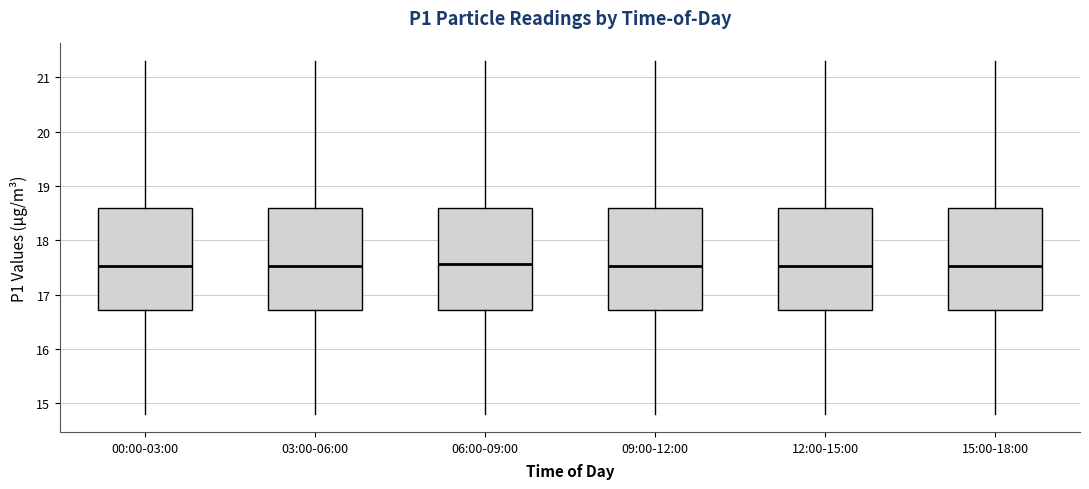

Reading left to right, read every box against the y-axis: the position of its median line, the range the box covers, and the ends of its whiskers. The values are not printed on the chart, so give them approximately, as read against the axis.

00:00-03:00: median 17.5, box 16.7 to 18.6, whiskers 14.8 to 21.3
03:00-06:00: median 17.5, box 16.7 to 18.6, whiskers 14.8 to 21.3
06:00-09:00: median 17.6, box 16.7 to 18.6, whiskers 14.8 to 21.3
09:00-12:00: median 17.5, box 16.7 to 18.6, whiskers 14.8 to 21.3
12:00-15:00: median 17.5, box 16.7 to 18.6, whiskers 14.8 to 21.3
15:00-18:00: median 17.5, box 16.7 to 18.6, whiskers 14.8 to 21.3